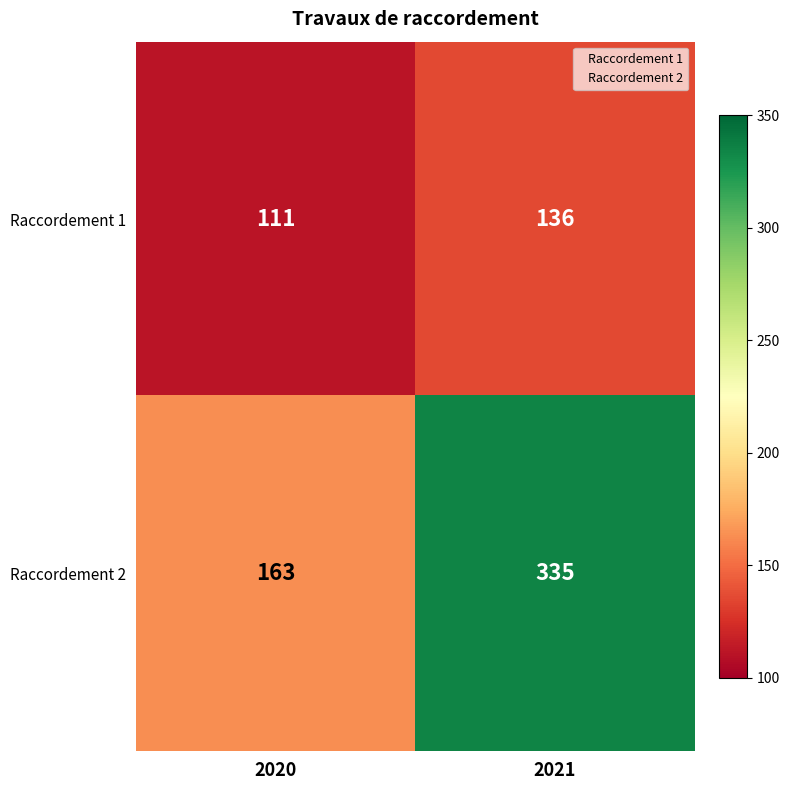

Which series changed the most between 2020 and 2021?

Raccordement 2